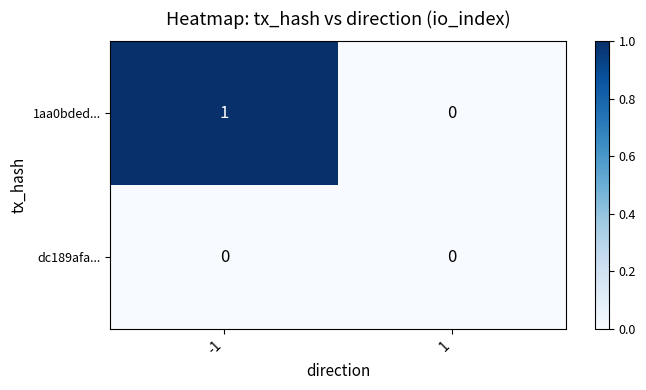

Reading right to left, transcribe all the data shown in this chart.

1aa0bded...: 1=0	-1=1
dc189afa...: 1=0	-1=0